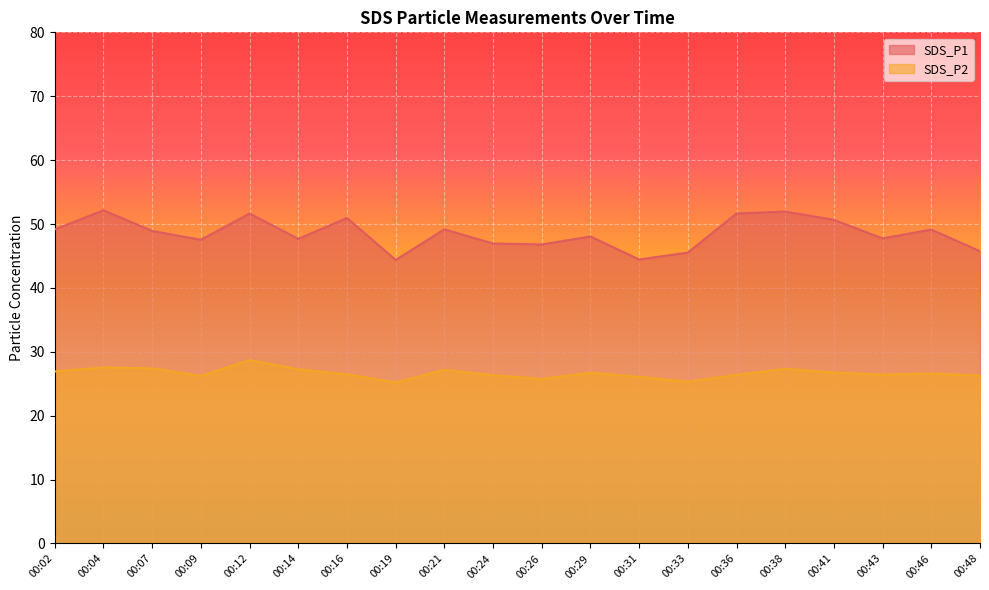

List the labels in order of SDS_P1 value, largest first.

00:04, 00:38, 00:12, 00:36, 00:16, 00:41, 00:21, 00:02, 00:46, 00:07, 00:29, 00:43, 00:14, 00:09, 00:24, 00:26, 00:48, 00:33, 00:31, 00:19